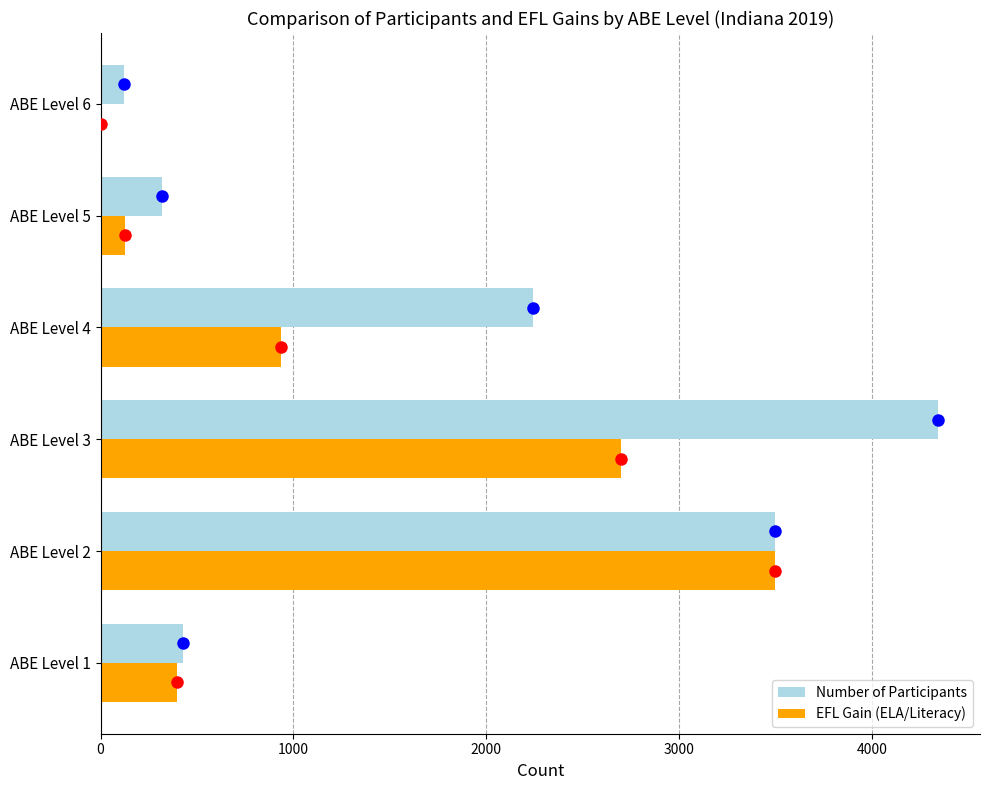

At which label is EFL Gain (ELA/Literacy) closest to 1748?

ABE Level 4